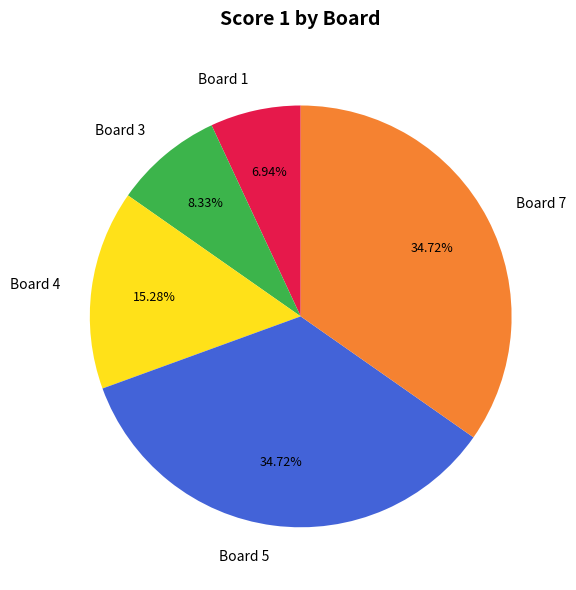

Is there a majority slice in this chart?

No